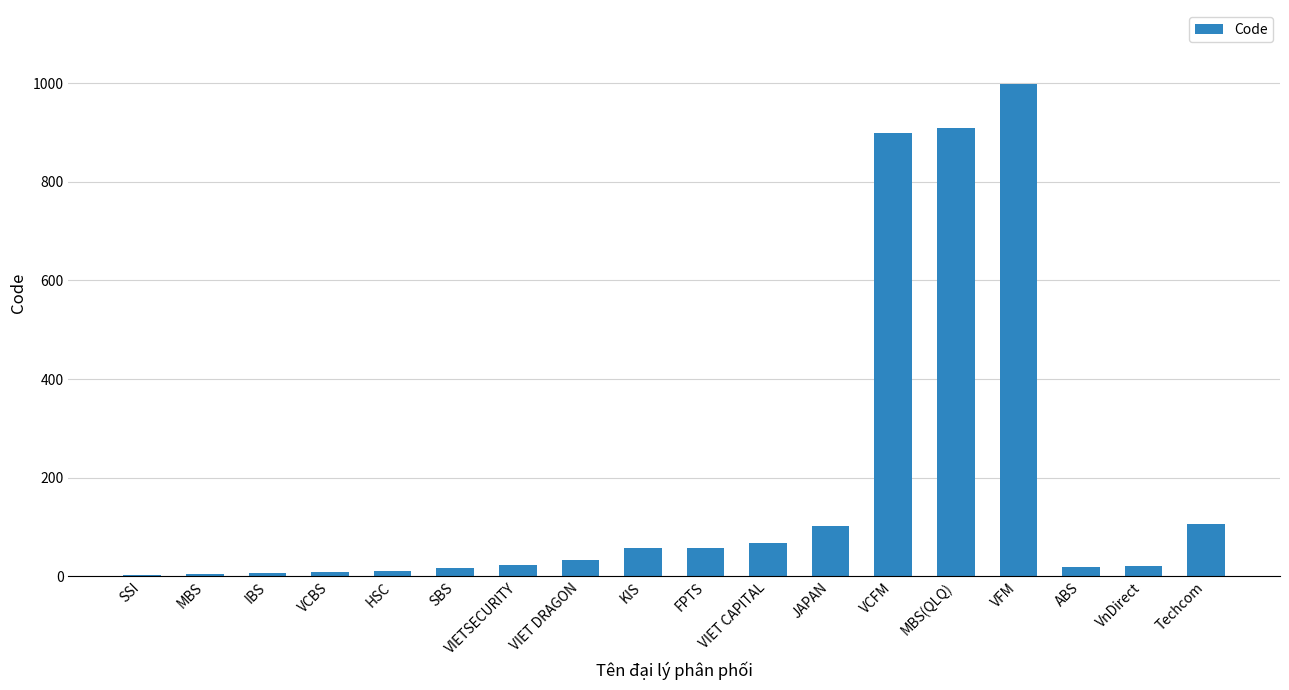

What is the greatest value displayed?

999